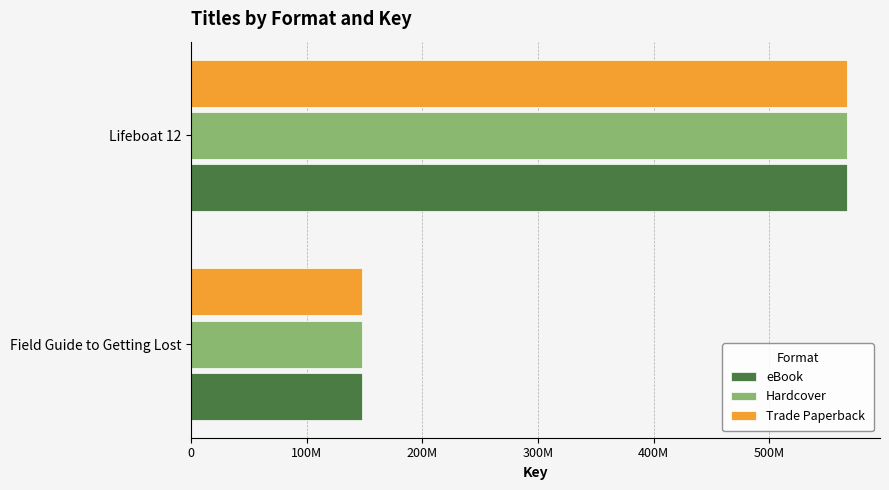

What is the smallest value displayed?

147821226